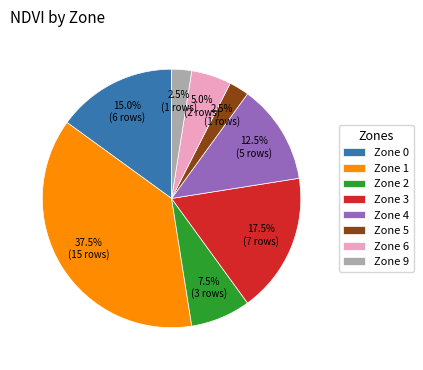

How many segments does this pie chart have?

8